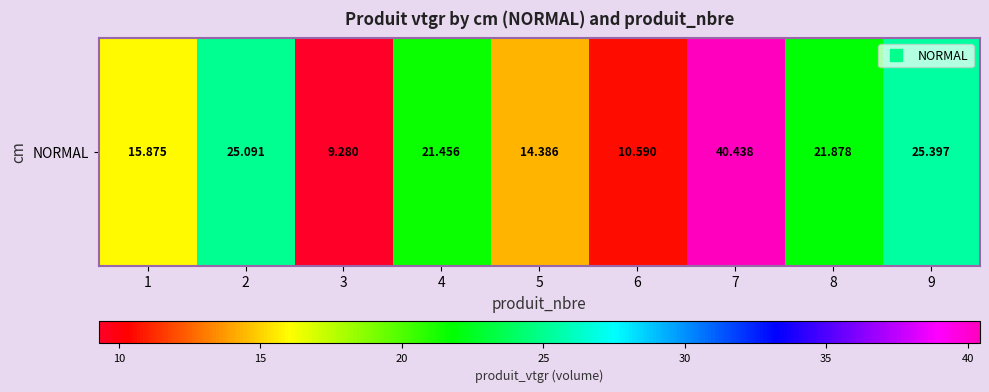

What is the sum of the values at 4 and 3?

30.7